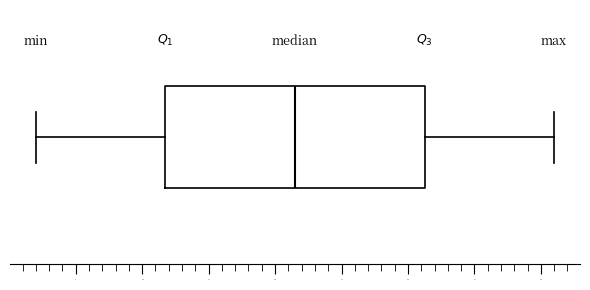

Read this box plot against the x-axis: the position of the median line, the range covered by the box, and the ends of both whiskers. The values are not printed on the chart, so give them approximately, as read against the axis.

median 21.5, box 12.0 to 31.5, whiskers 2.0 to 41.0